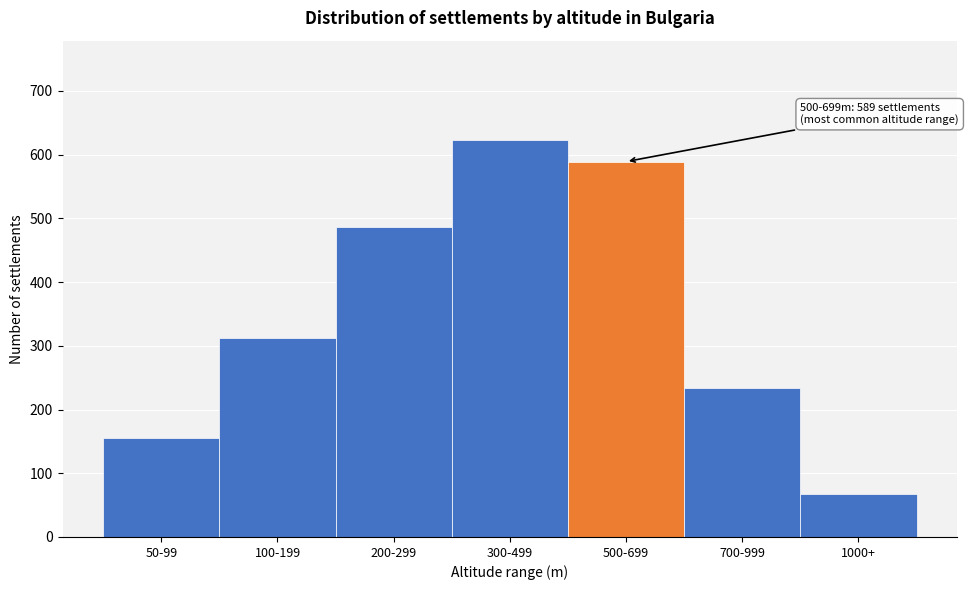

Reading left to right, list all the values displayed in this chart.

156	312	487	623	589	234	67